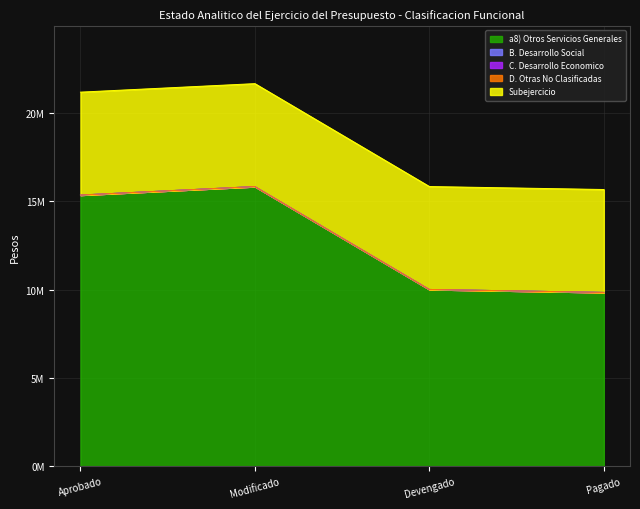

Count the number of data series in this chart.

5